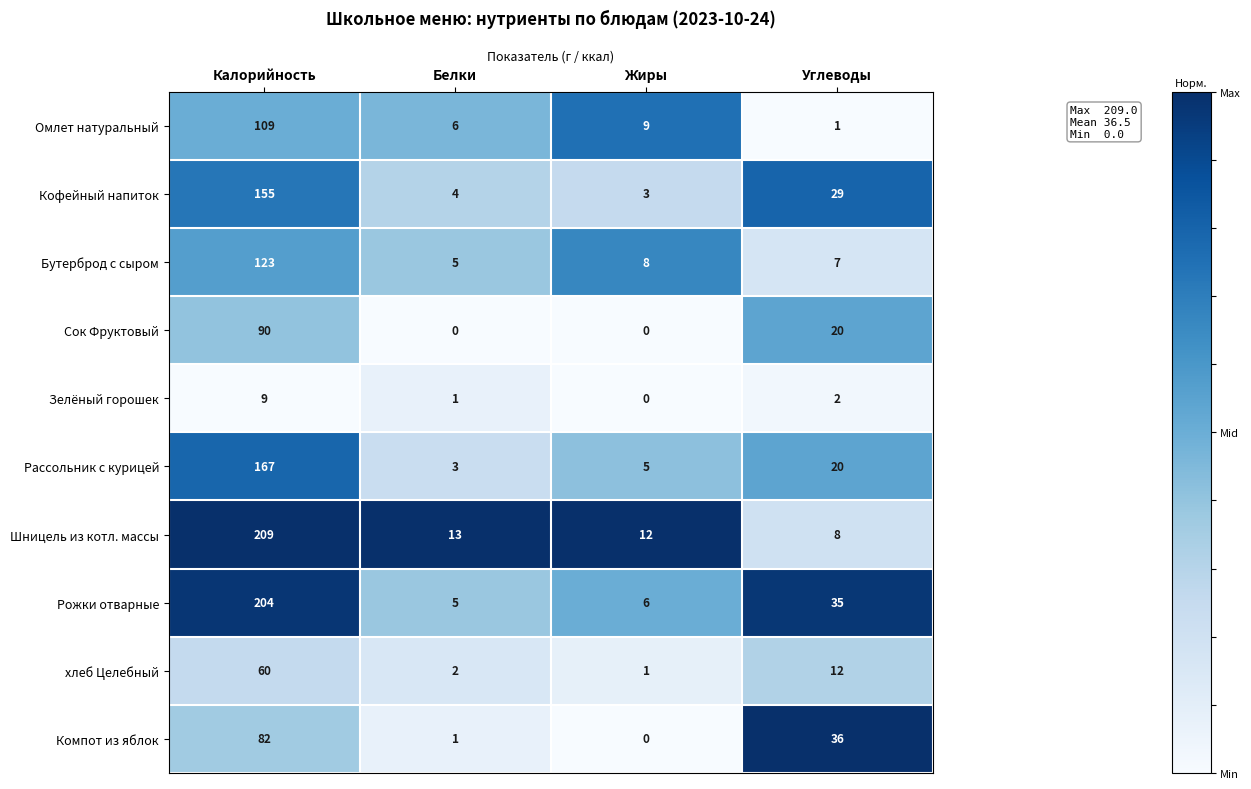

What is the maximum value for Рассольник с курицей?

167